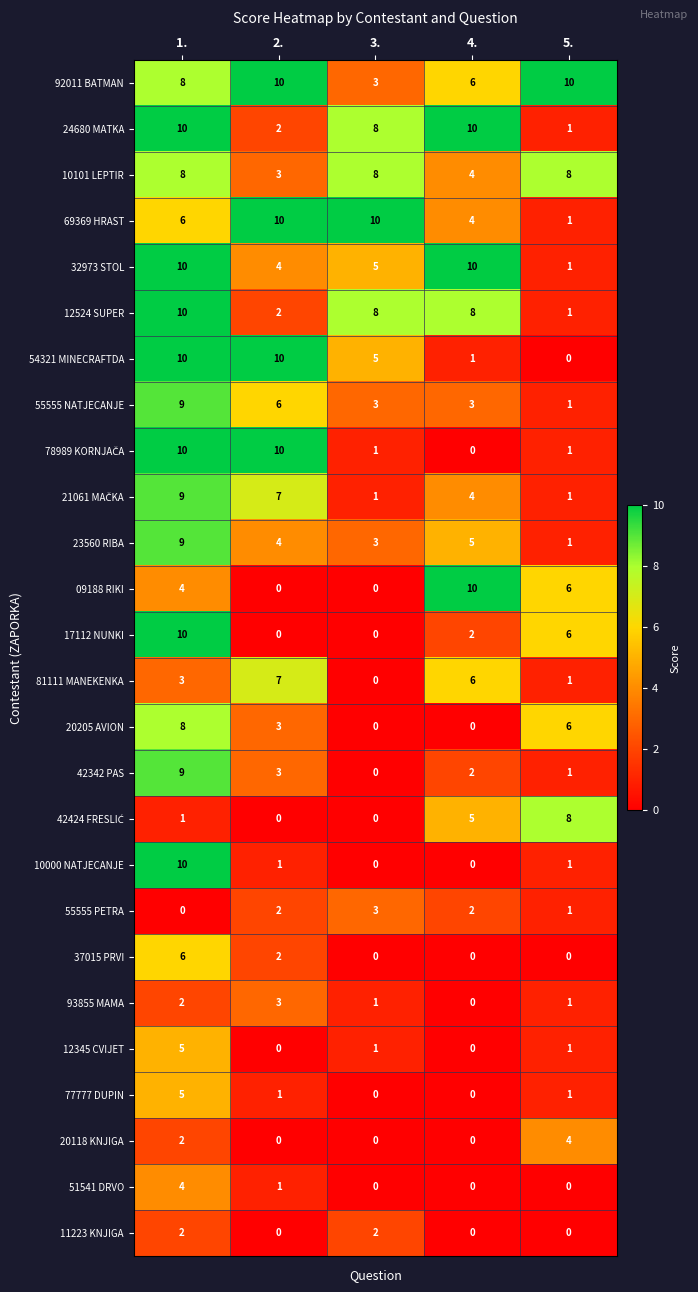

At how many categories does at least one series exceed 2?

5